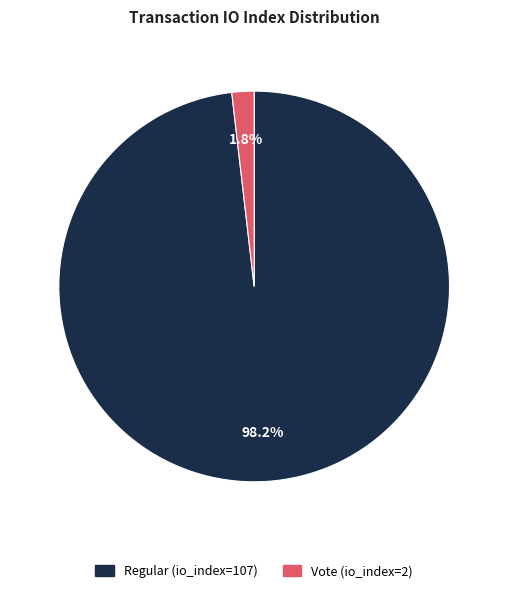

Rank the categories by value from highest to lowest.

Regular (io_index=107), Vote (io_index=2)